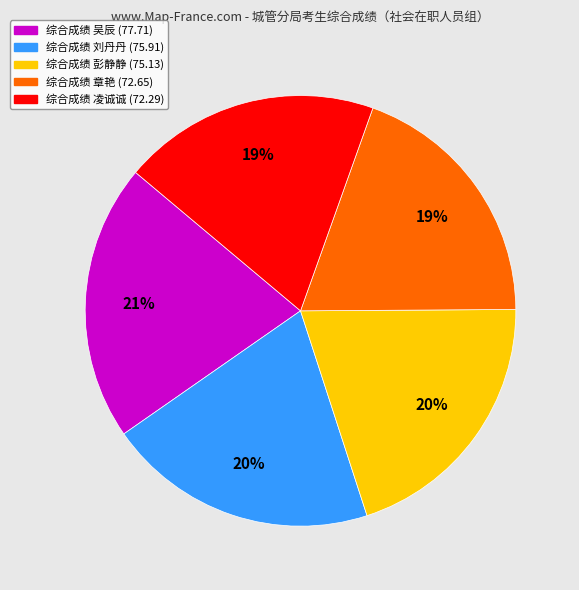

Is there a majority slice in this chart?

No